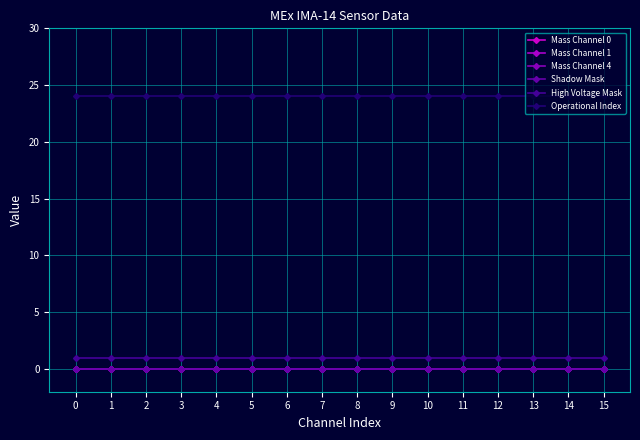

Is this an area chart (filled region under the line)?

No